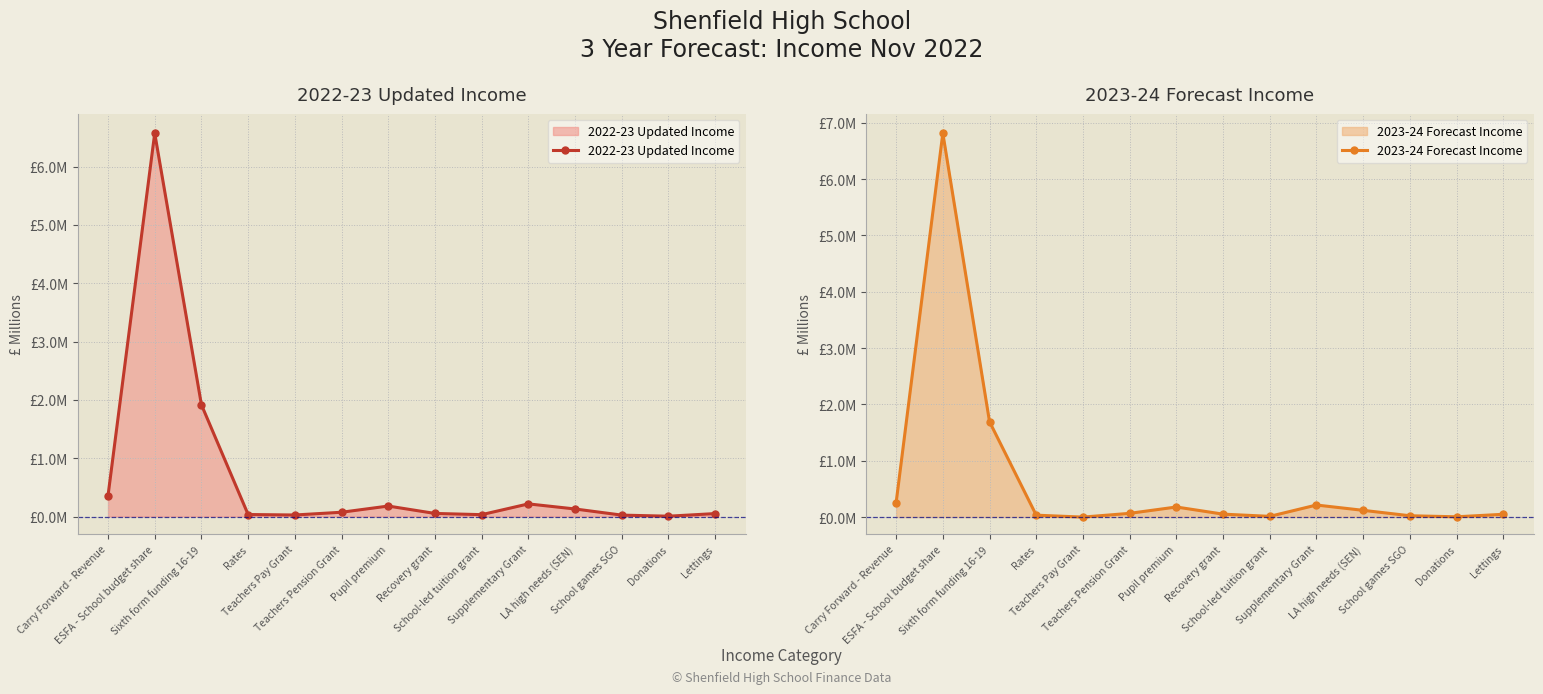

What is the label of the 10th point from the left?

Supplementary Grant